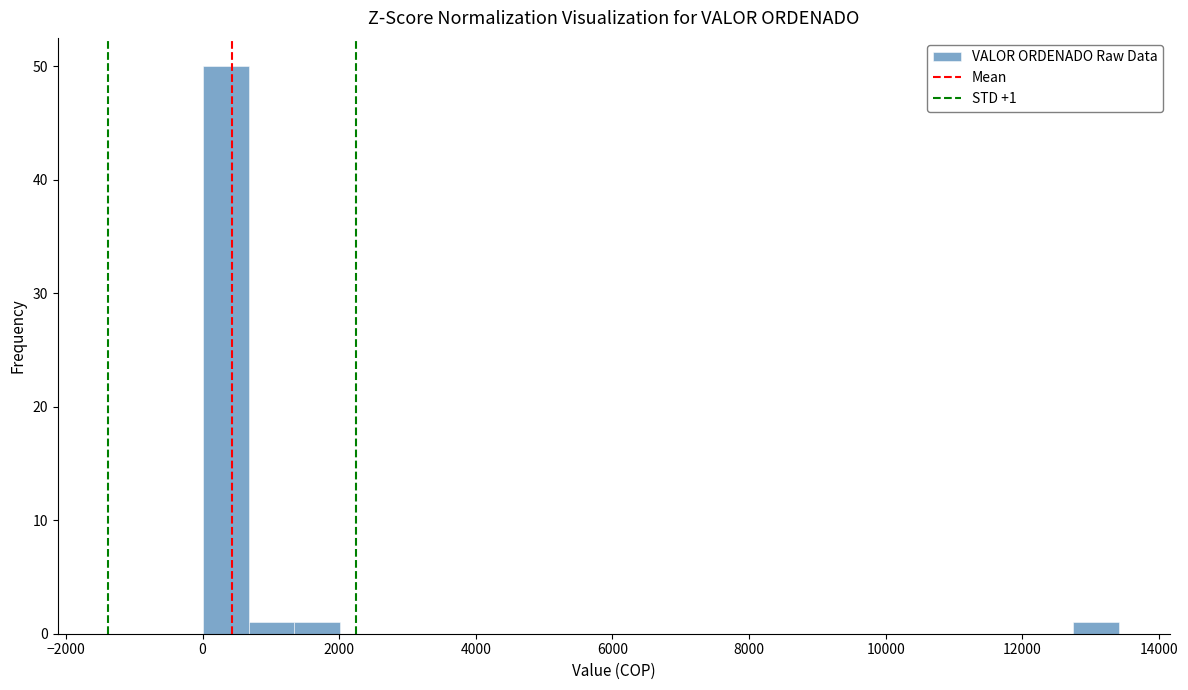

Around what value on the x-axis is the tallest bar? Give the approximate position of its centre, as read against the axis.

400